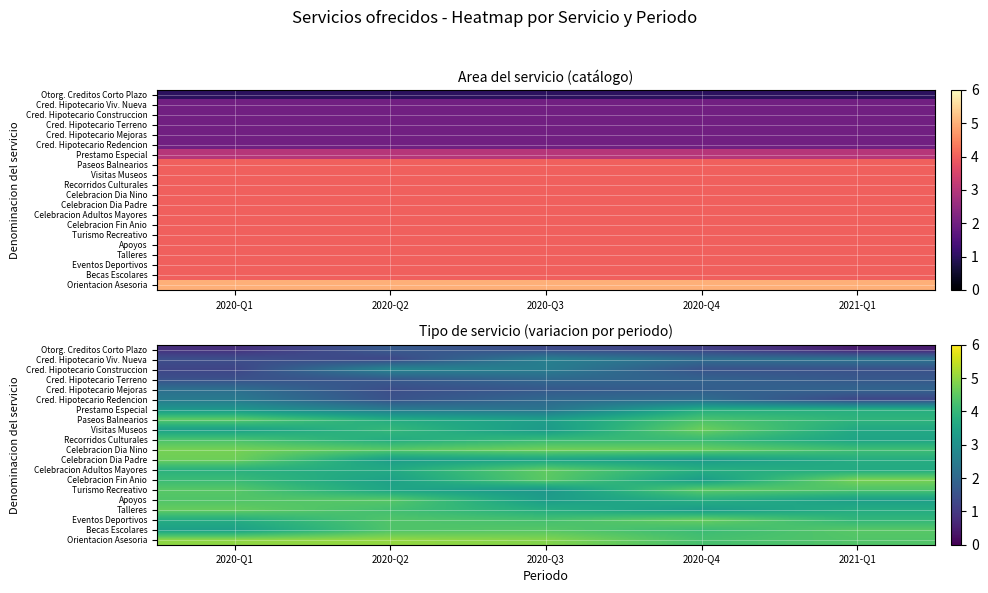

True or false: Prestamo Especial has a value of 3.7 at 2021-Q1.

True